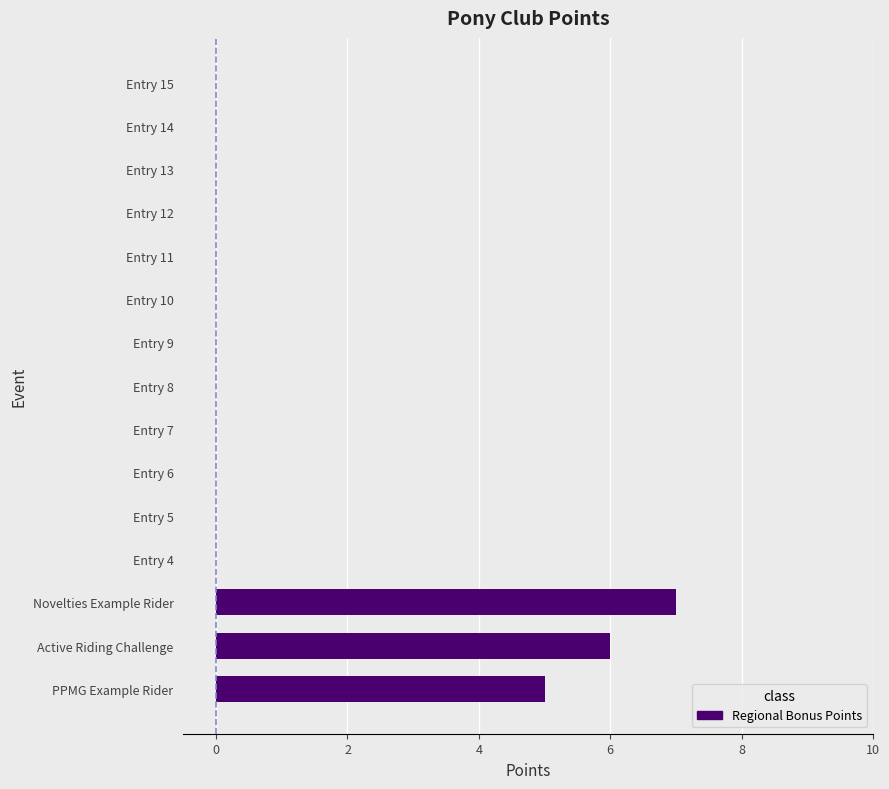

The chart shows a value of 0 at Entry 15. True or false?

True